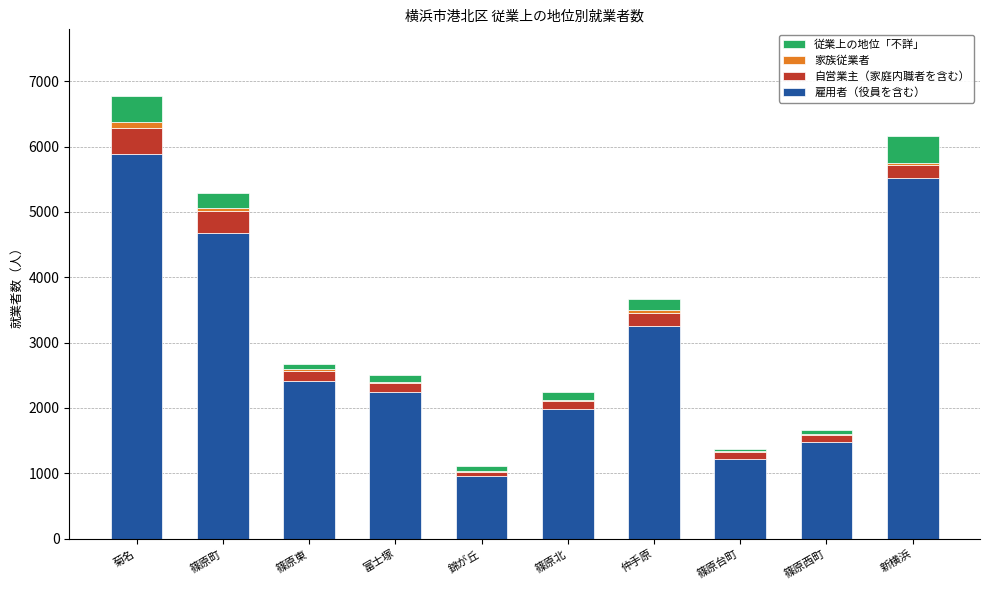

What is the maximum value for 雇用者（役員を含む）?

5892